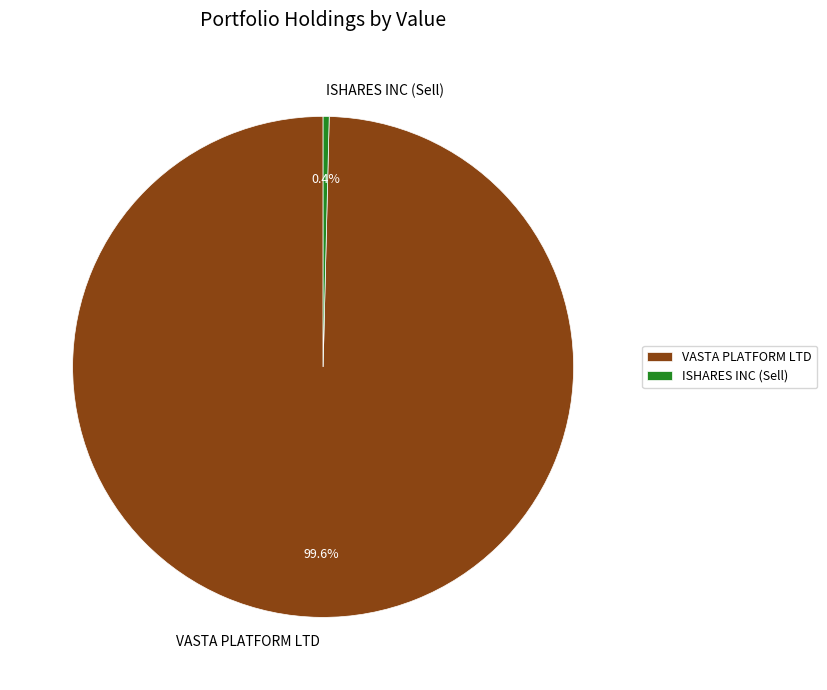

To the nearest percent, what is the average slice percentage?

50%